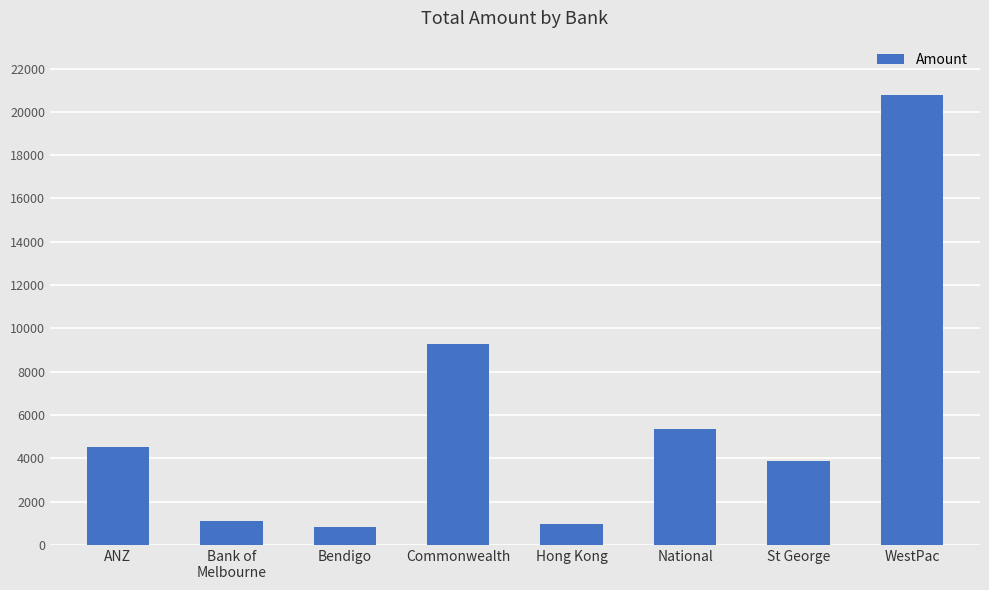

Are the bars horizontal?

No